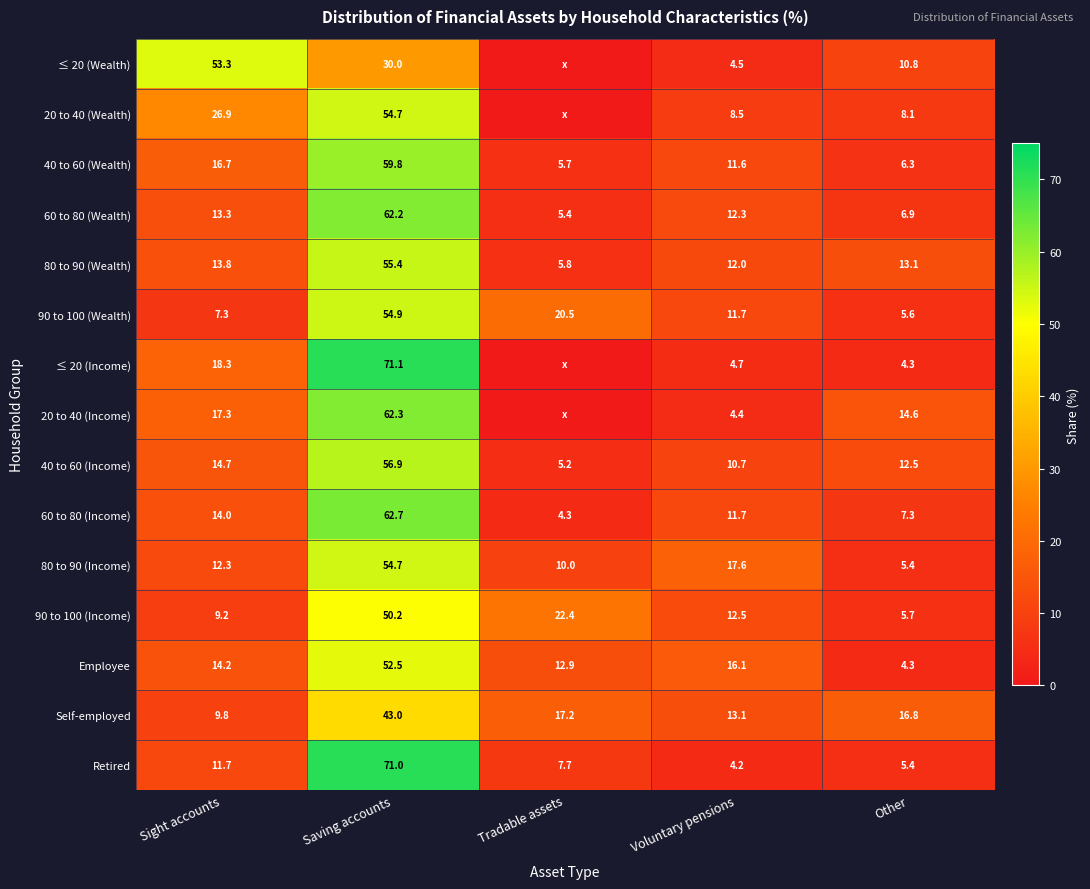

Is it true that 20 to 40 (Income) equals 62.3 at Saving accounts?

True